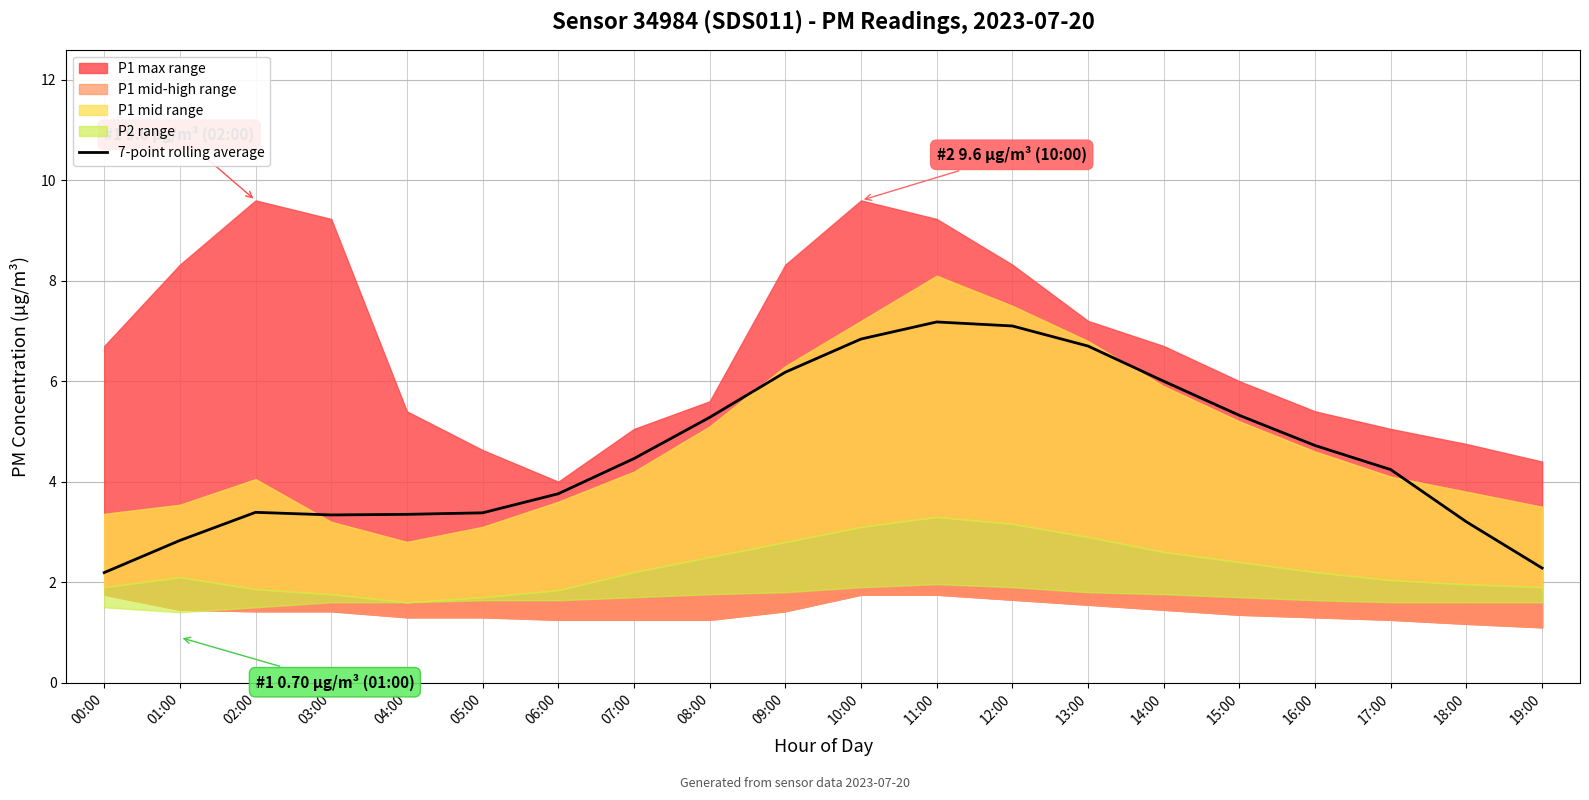

The 7-point rolling average series shows 8.3 at 15:00. True or false?

False